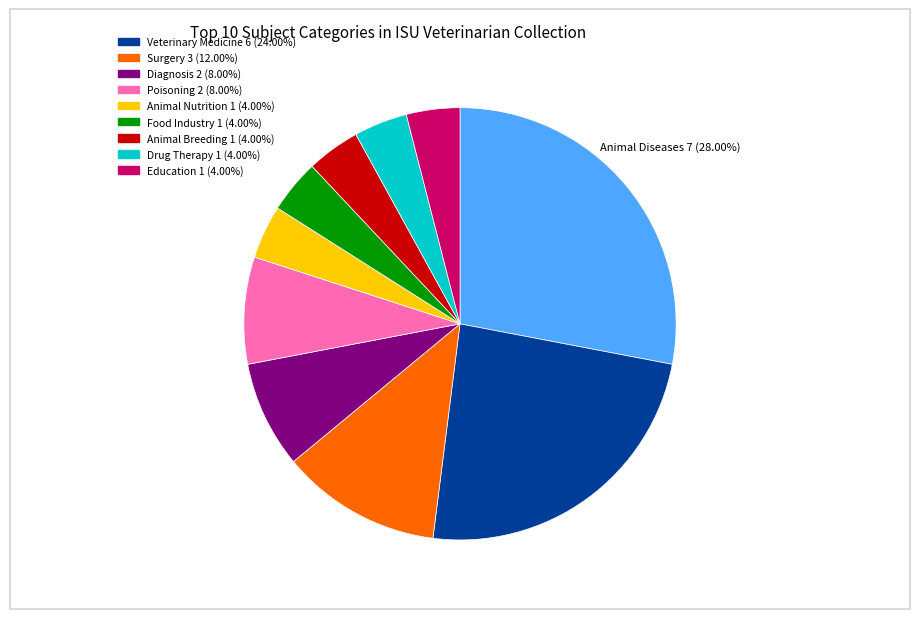

Is there any slice that represents more than half of the pie?

No